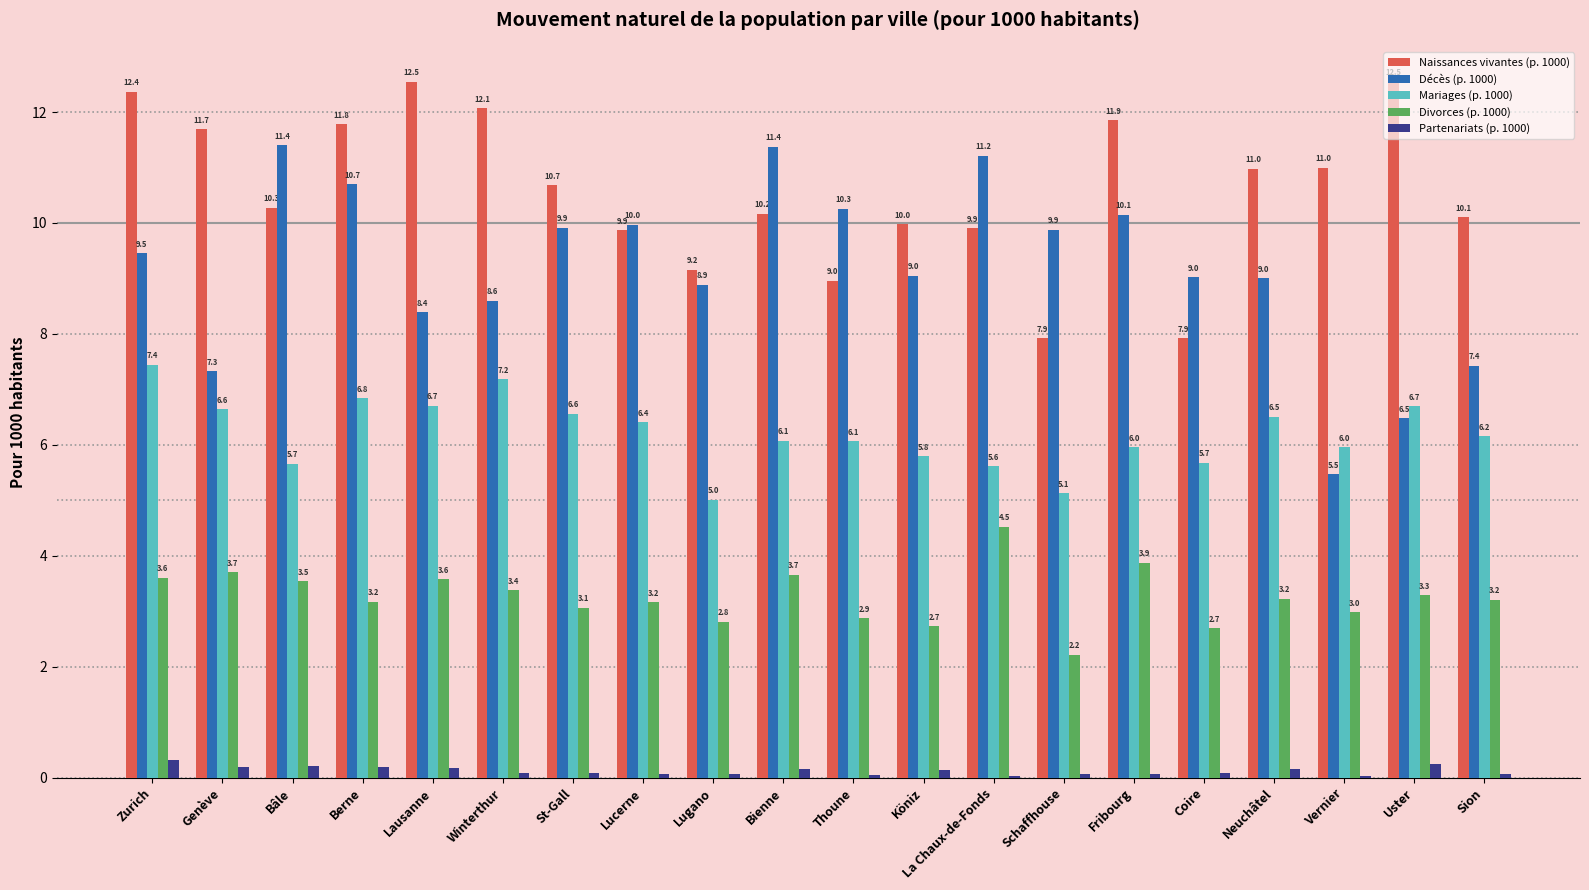

The Décès (p. 1000) series shows 11.2 at La Chaux-de-Fonds. True or false?

True